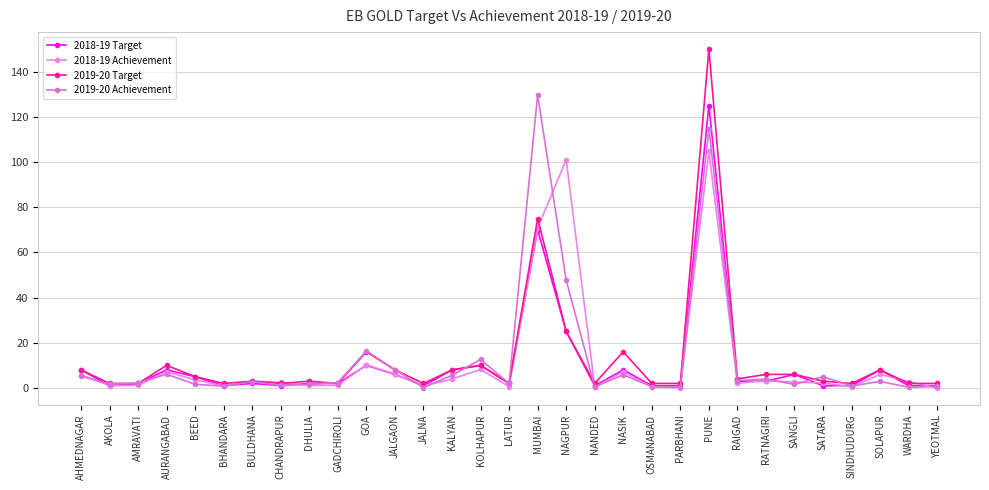

Is the value of 2019-20 Achievement at JALGAON greater than the value of 2018-19 Target at WARDHA?

Yes